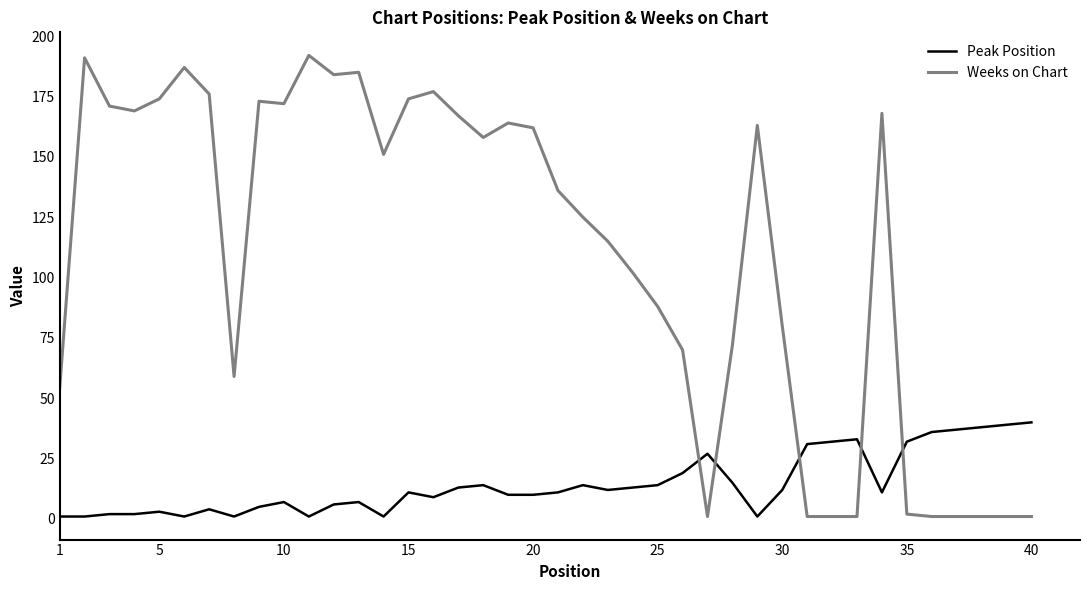

How many times do Weeks on Chart and Peak Position cross each other?

5